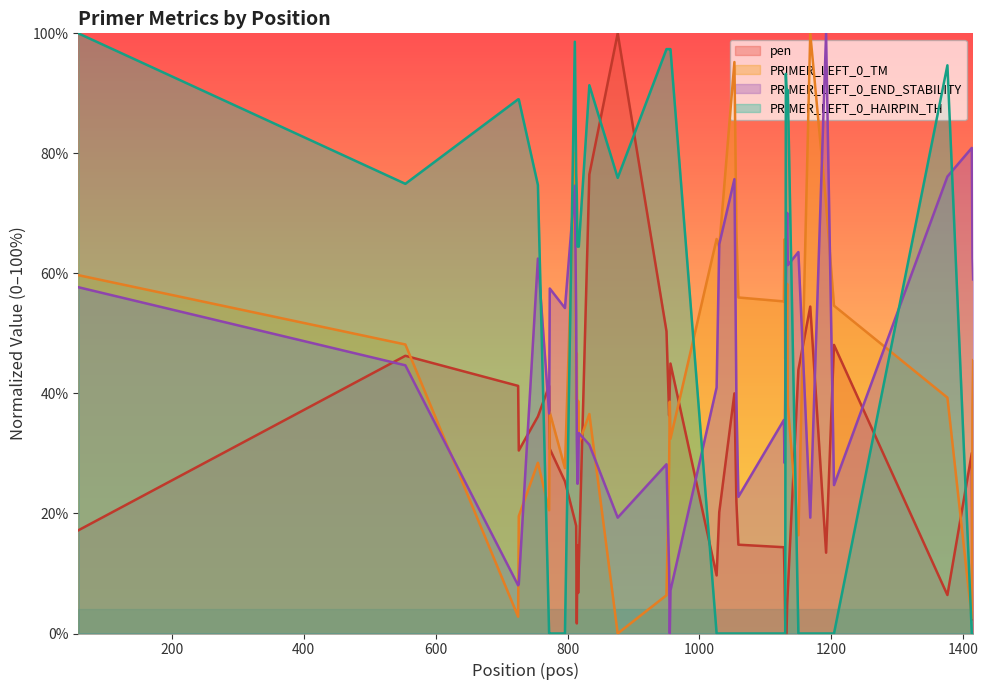

Which series ends up on top after the final intersection of pen and PRIMER_LEFT_0_HAIRPIN_TH?

pen